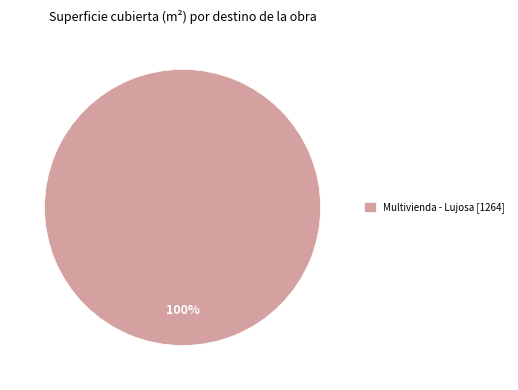

What percentage is the Multivienda - Lujosa [1264] slice, to the nearest percent?

100%